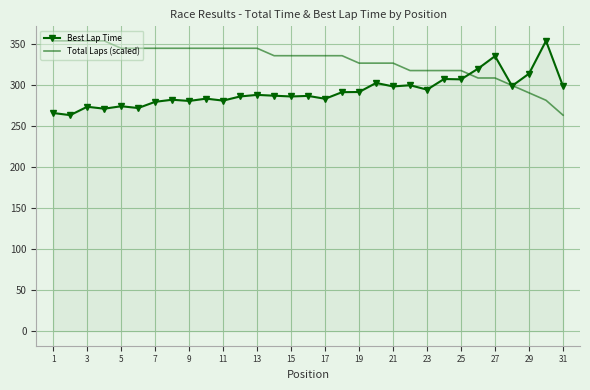

List the series in order of their overall mean, lowest first.

Best Lap Time, Total Laps (scaled)